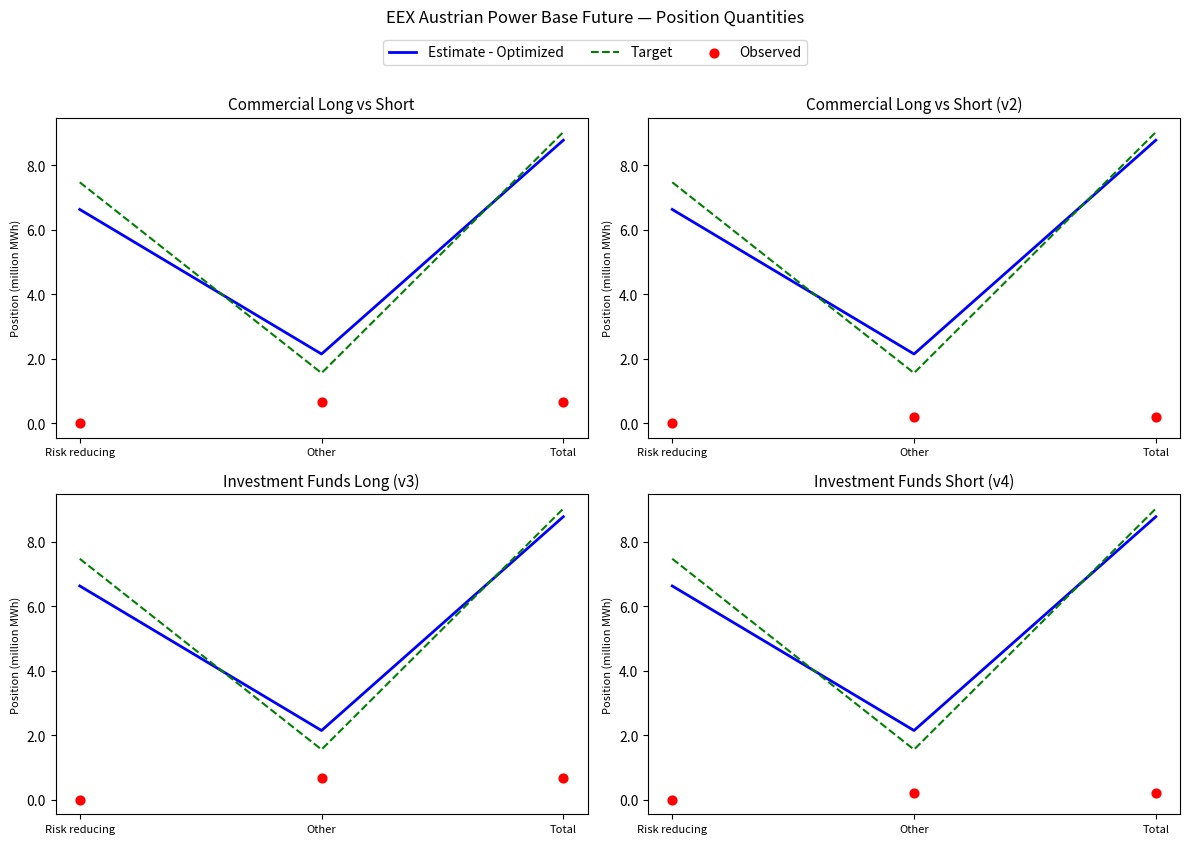

Is the value of Observed at Total greater than the value of Estimate - Optimized at Total?

No